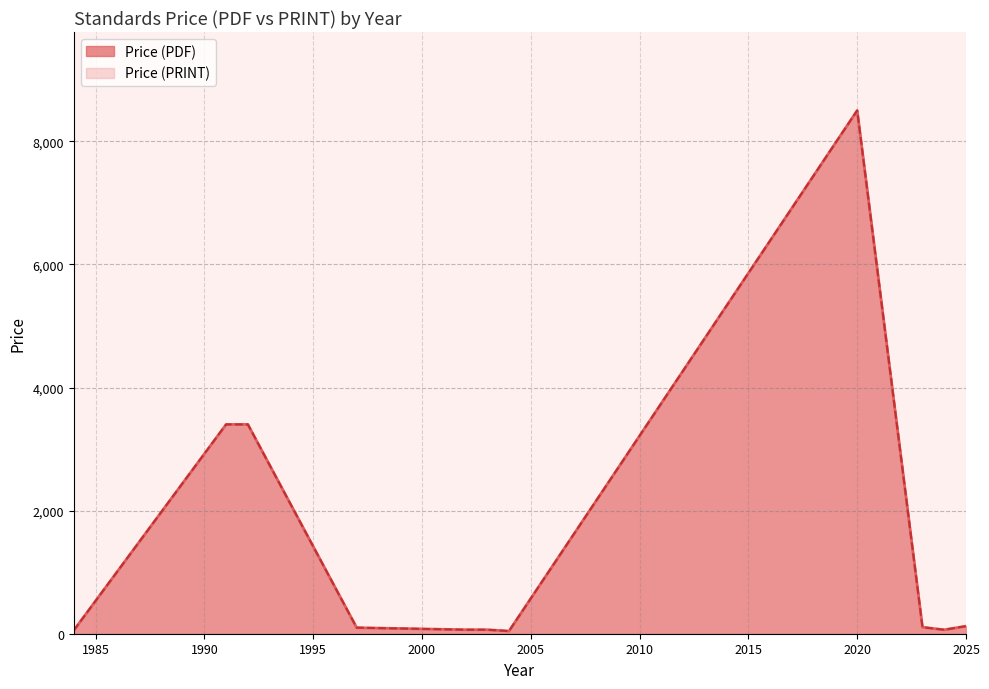

At which category does the chart reach its peak across all series?

2020